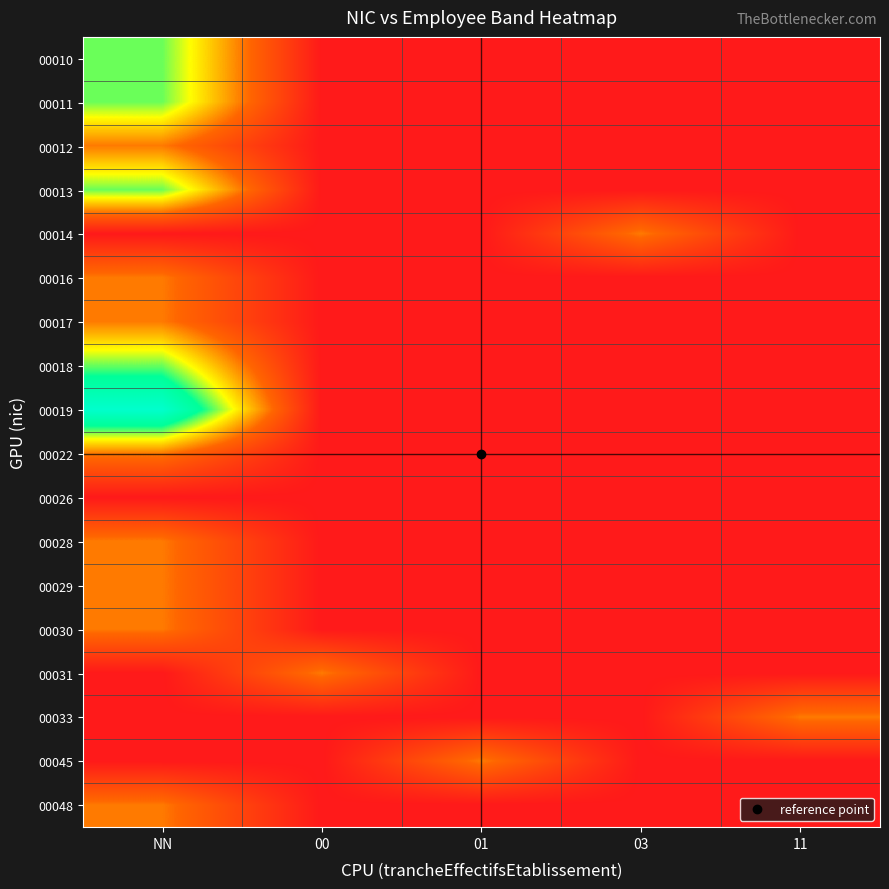

Reading left to right, extract all data points from this chart.

00010: NN=2	00=0	01=0	03=0	11=0
00011: NN=2	00=0	01=0	03=0	11=0
00012: NN=1	00=0	01=0	03=0	11=0
00013: NN=2	00=0	01=0	03=0	11=0
00014: NN=0	00=0	01=0	03=1	11=0
00016: NN=1	00=0	01=0	03=0	11=0
00017: NN=1	00=0	01=0	03=0	11=0
00018: NN=2	00=0	01=0	03=0	11=0
00019: NN=3	00=0	01=0	03=0	11=0
00022: NN=1	00=0	01=0	03=0	11=0
00026: NN=0	00=0	01=0	03=0	11=0
00028: NN=1	00=0	01=0	03=0	11=0
00029: NN=1	00=0	01=0	03=0	11=0
00030: NN=1	00=0	01=0	03=0	11=0
00031: NN=0	00=1	01=0	03=0	11=0
00033: NN=0	00=0	01=0	03=0	11=1
00045: NN=0	00=0	01=1	03=0	11=0
00048: NN=1	00=0	01=0	03=0	11=0